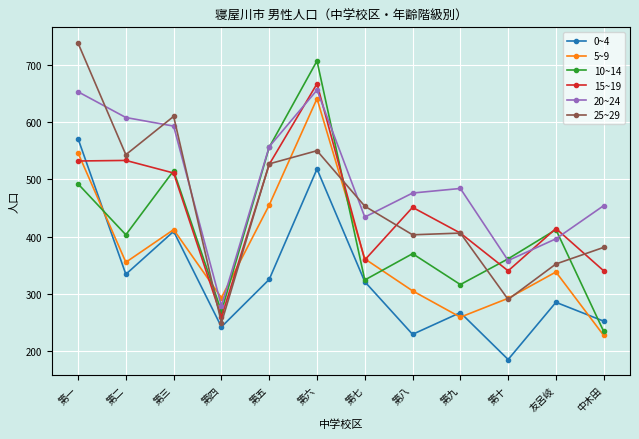

Is the value of 10~14 at 第八 greater than the value of 20~24 at 第七?

No